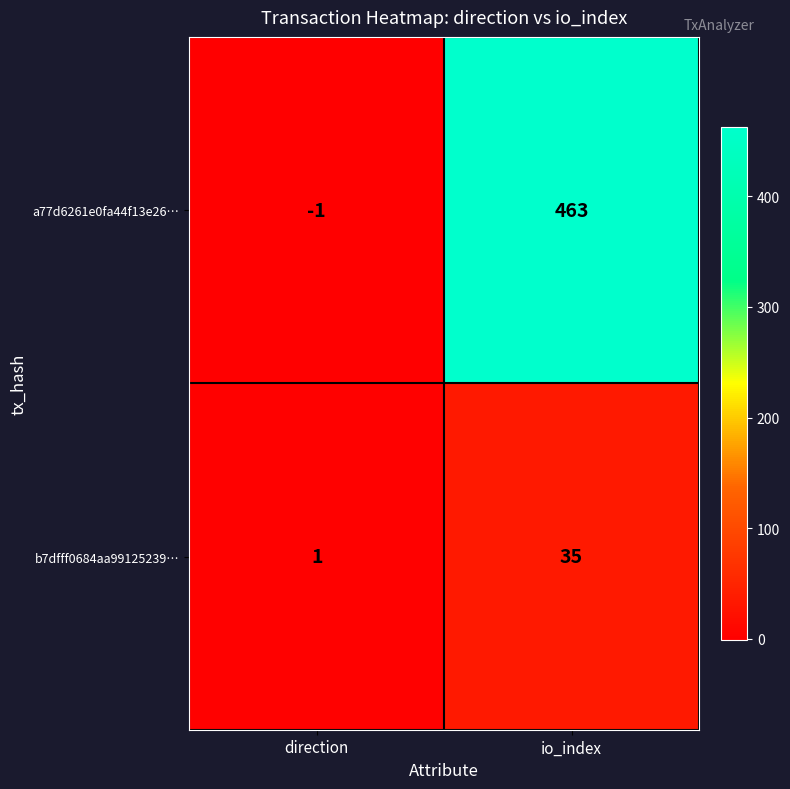

Which series has the largest range (max minus min)?

a77d6261e0fa44f13e26…